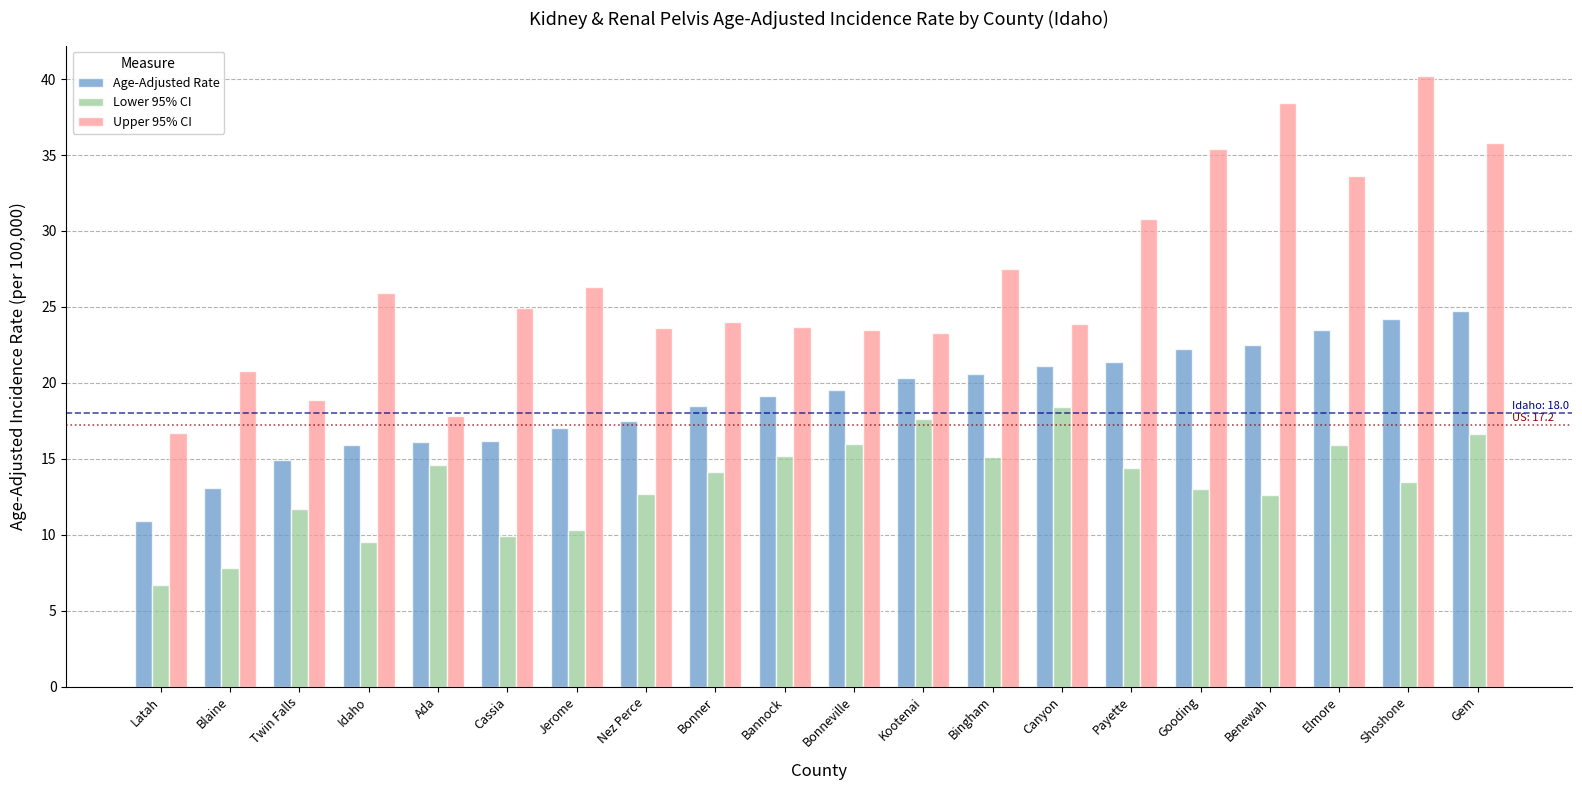

How many series are shown in this chart?

3